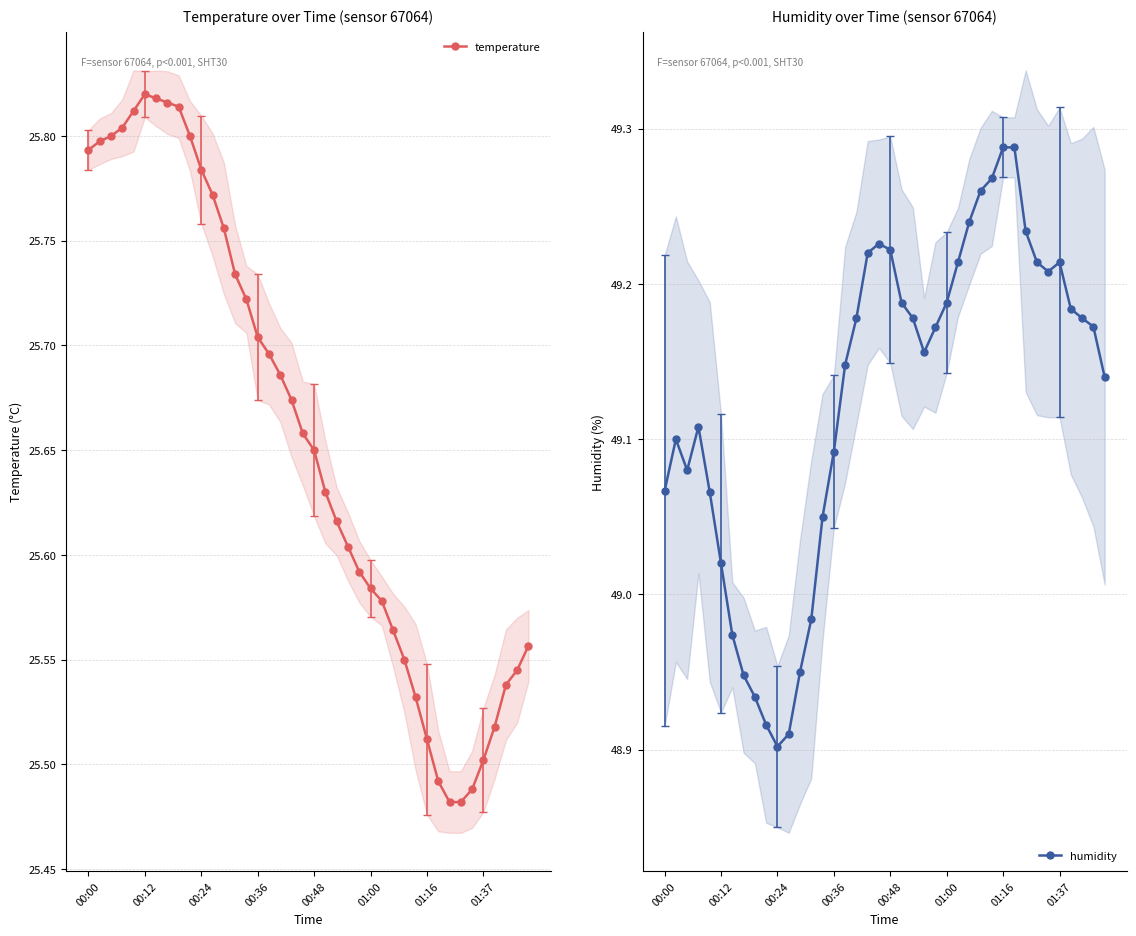

The humidity series shows 49.2 at 22. True or false?

True